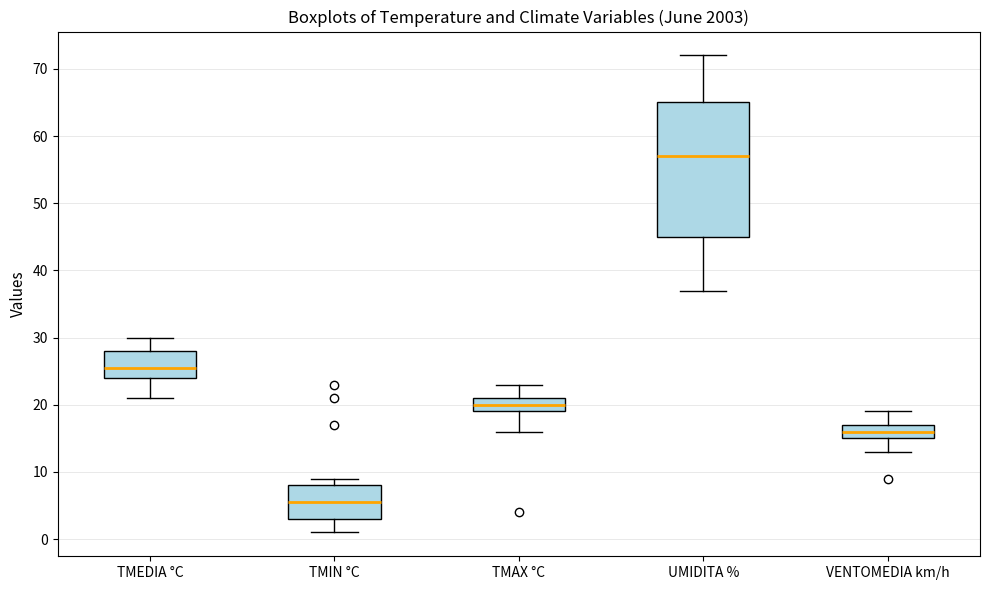

Which box has the highest median line?

UMIDITA %